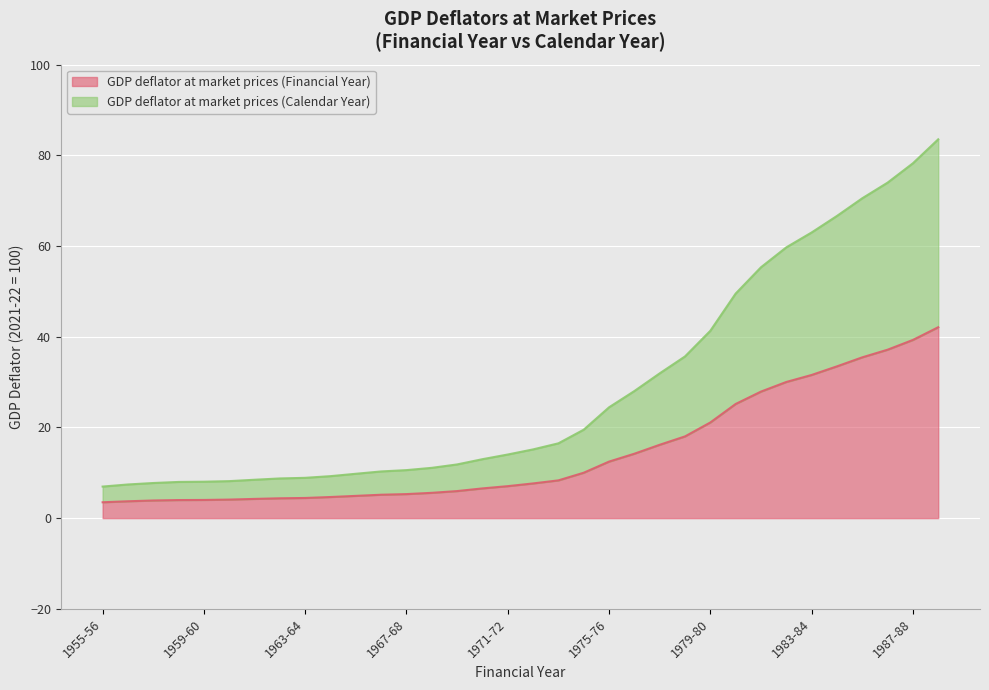

How many series are shown in this chart?

2